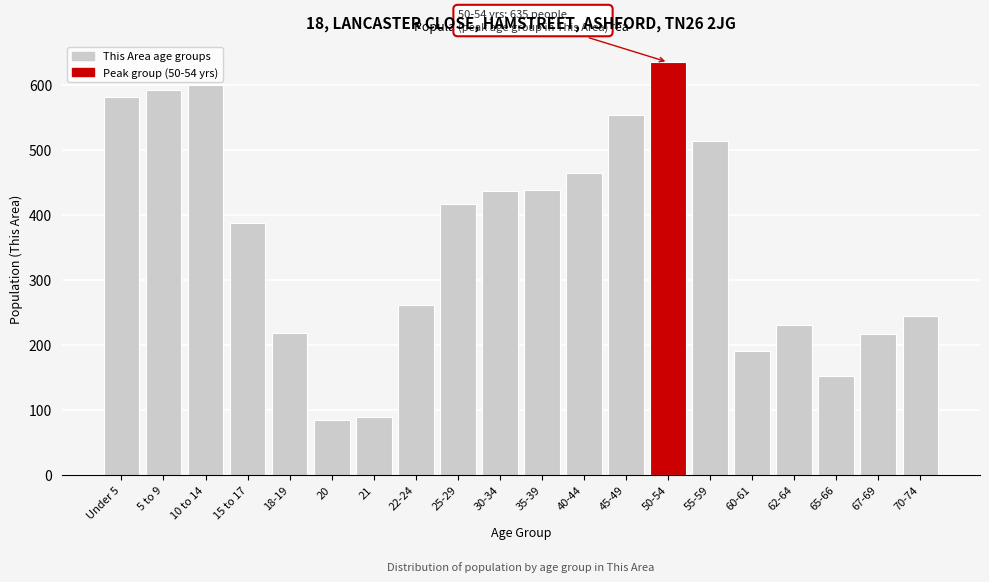

Where is the data nearest to the value 359?

15 to 17